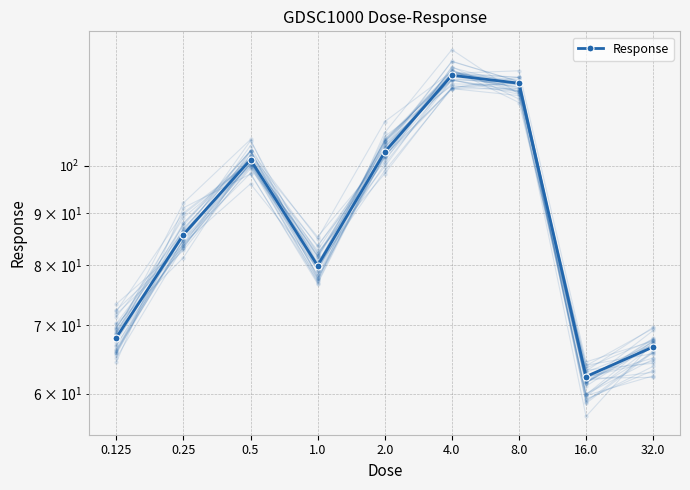

Rank the categories by value from lowest to highest.

16.0, 32.0, 0.125, 1.0, 0.25, 0.5, 2.0, 8.0, 4.0